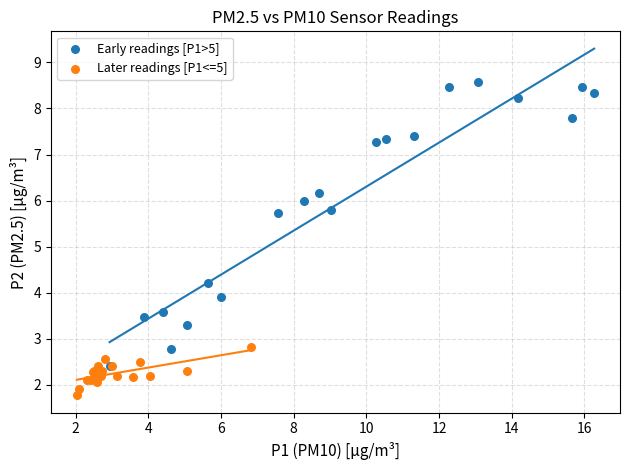

Which series reaches the minimum Y coordinate?

Later readings [P1<=5]